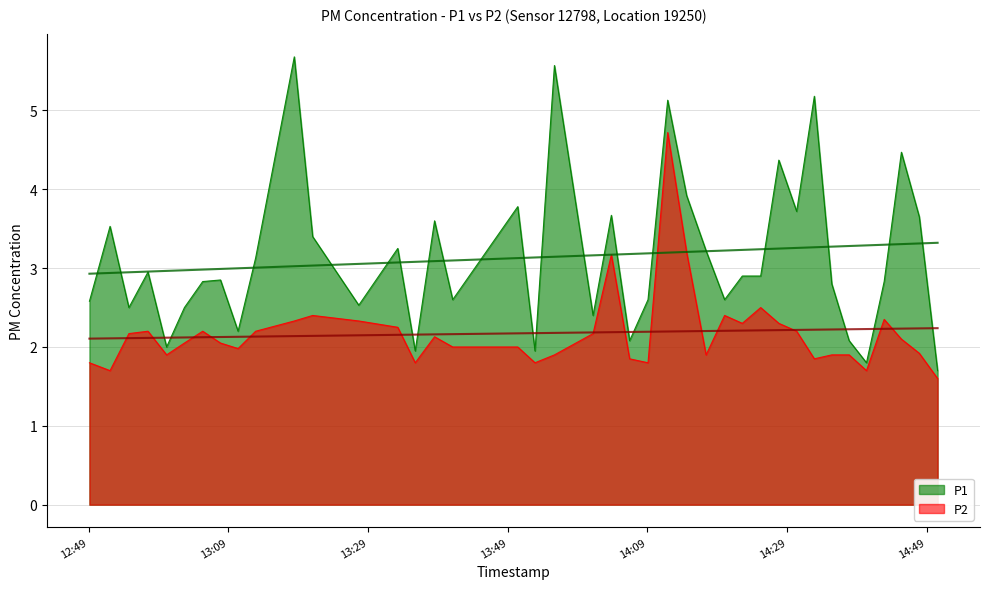

How many values in the P1 series exceed 2?

35